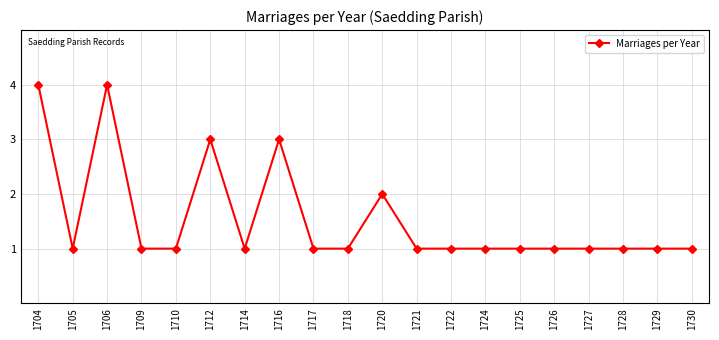

At which category does the data reach its first local peak?

1706